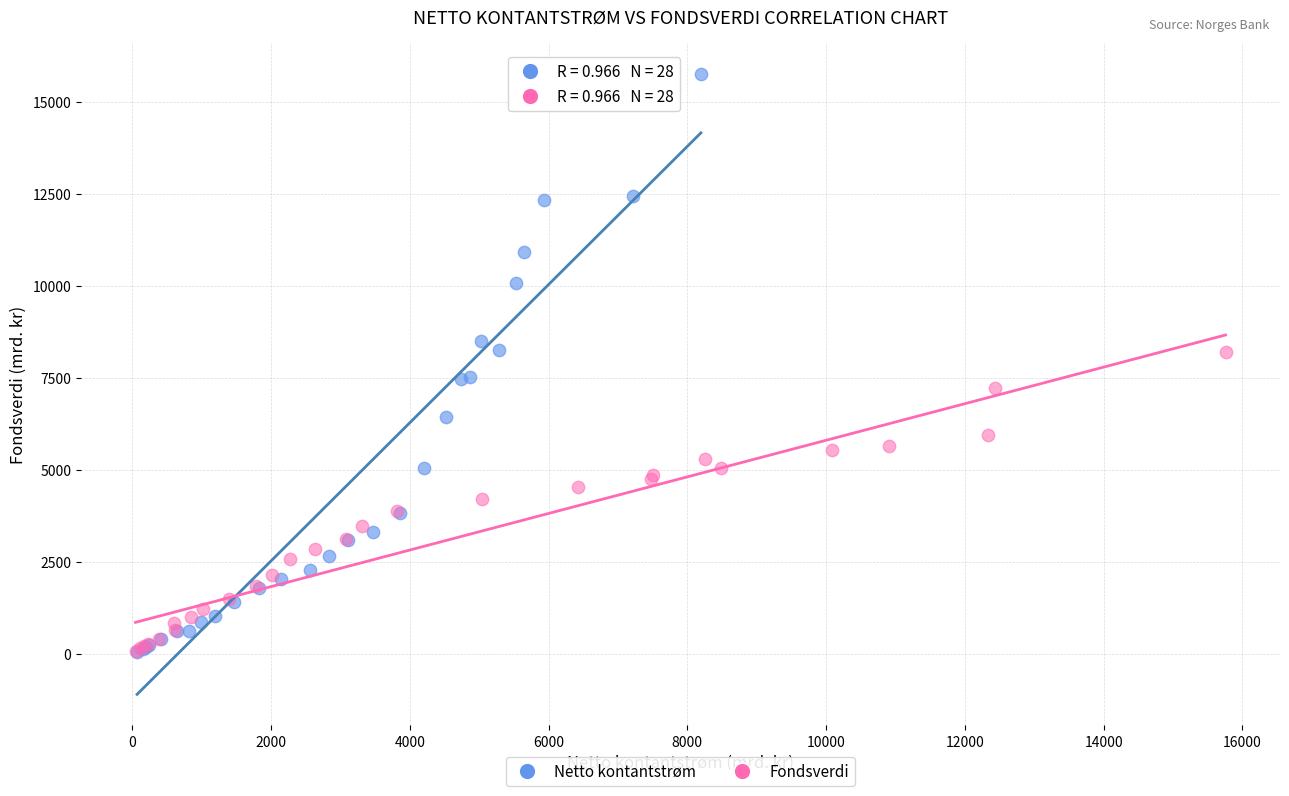

Which series has the widest spread of Y values?

Netto kontantstrøm